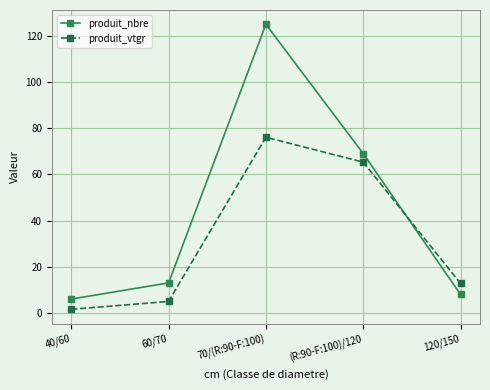

What is the value of the produit_vtgr point at the 4th from the left?

65.3